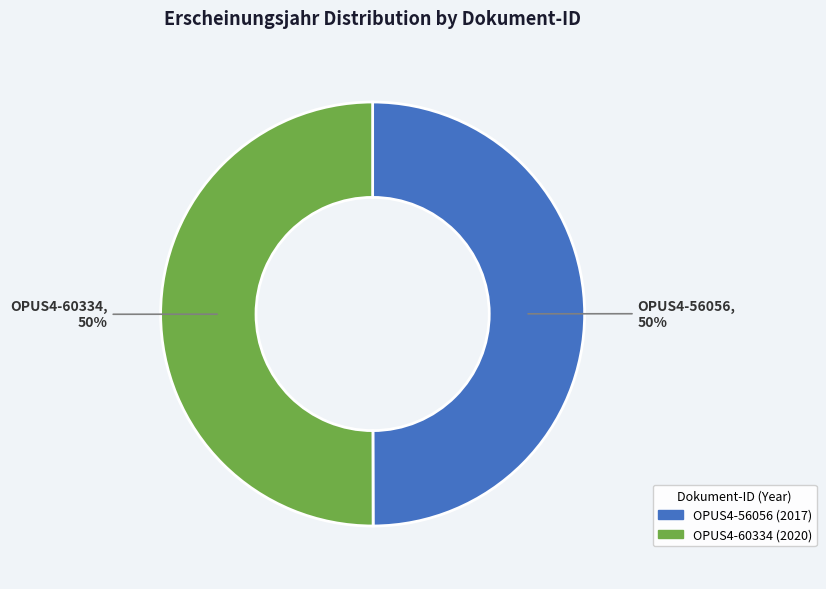

What percentage is the OPUS4-56056 slice, to the nearest percent?

50%